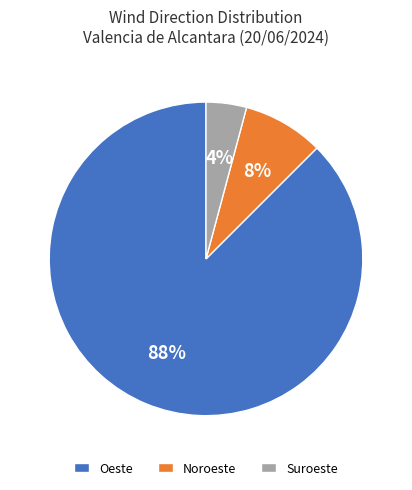

Does any single category account for the majority?

Yes